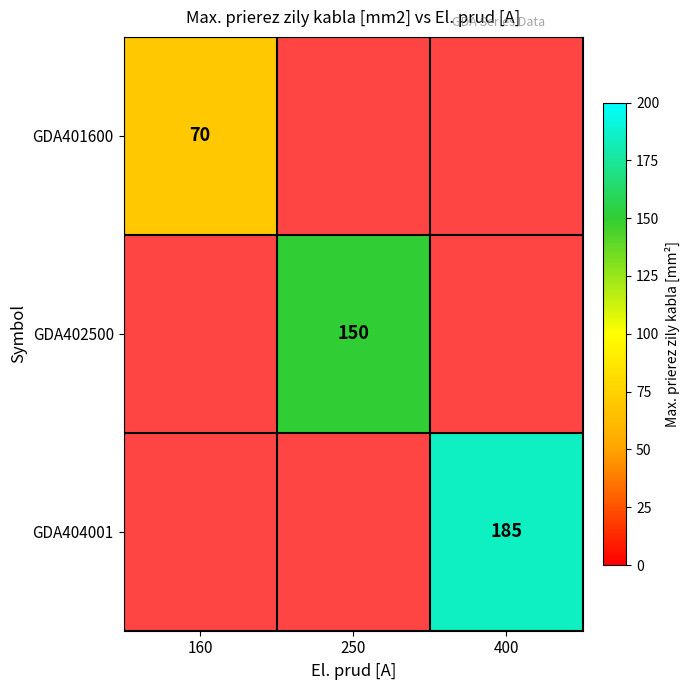

The value of GDA402500 at 250 is 150. True or false?

True